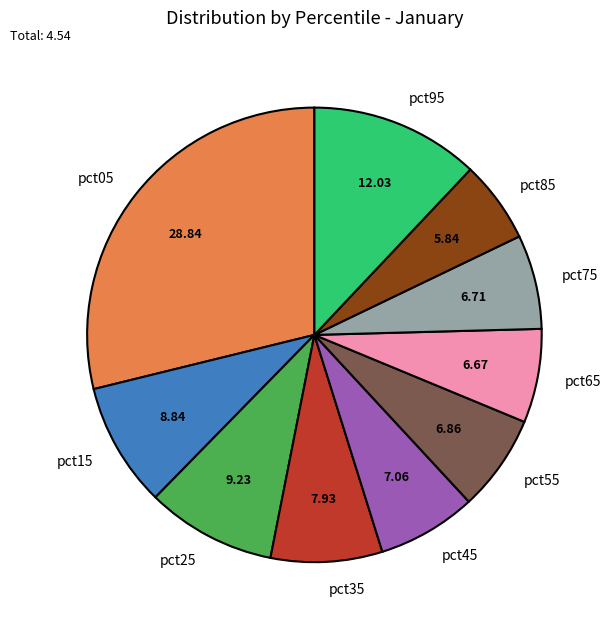

What is the largest slice in the pie chart?

pct05